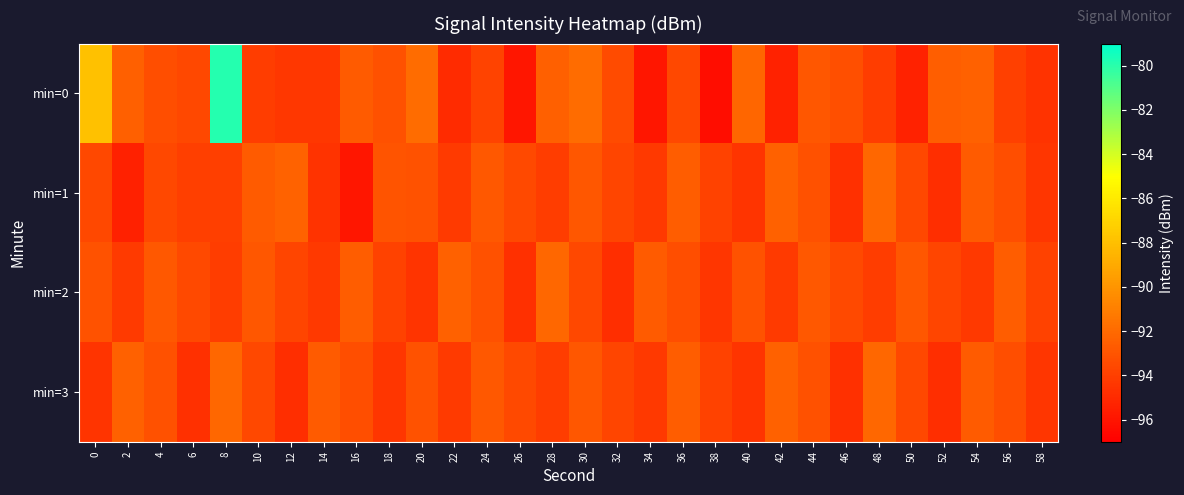

Reading left to right, transcribe all the data shown in this chart.

min=0: 0=-87.9	2=-92.5	4=-93.3	6=-93.6	8=-79.9	10=-94.1	12=-94.4	14=-94.4	16=-92.6	18=-93.2	20=-91.9	22=-94.9	24=-93.8	26=-95.9	28=-92.5	30=-91.9	32=-93.4	34=-95.9	36=-93.6	38=-96.4	40=-92.2	42=-95.3	44=-92.9	46=-93.2	48=-94.1	50=-95.3	52=-92.5	54=-92.4	56=-94.0	58=-94.6
min=1: 0=-93.6	2=-95.4	4=-93.6	6=-94.0	8=-94.0	10=-92.7	12=-92.3	14=-94.5	16=-95.9	18=-93.0	20=-93.1	22=-94.2	24=-92.8	26=-93.5	28=-94.1	30=-92.9	32=-93.7	34=-94.3	36=-92.6	38=-93.9	40=-94.5	42=-92.4	44=-93.2	46=-94.7	48=-92.1	50=-93.6	52=-94.8	54=-92.7	56=-93.3	58=-94.4
min=2: 0=-93.1	2=-94.2	4=-92.8	6=-93.5	8=-94.1	10=-92.9	12=-93.7	14=-94.3	16=-92.6	18=-93.9	20=-94.5	22=-92.4	24=-93.2	26=-94.7	28=-92.1	30=-93.6	32=-94.8	34=-92.7	36=-93.3	38=-94.4	40=-93.1	42=-94.2	44=-92.8	46=-93.5	48=-94.1	50=-92.9	52=-93.7	54=-94.3	56=-92.6	58=-93.9
min=3: 0=-94.5	2=-92.4	4=-93.2	6=-94.7	8=-92.1	10=-93.6	12=-94.8	14=-92.7	16=-93.3	18=-94.4	20=-93.1	22=-94.2	24=-92.8	26=-93.5	28=-94.1	30=-92.9	32=-93.7	34=-94.3	36=-92.6	38=-93.9	40=-94.5	42=-92.4	44=-93.2	46=-94.7	48=-92.1	50=-93.6	52=-94.8	54=-92.7	56=-93.3	58=-94.4